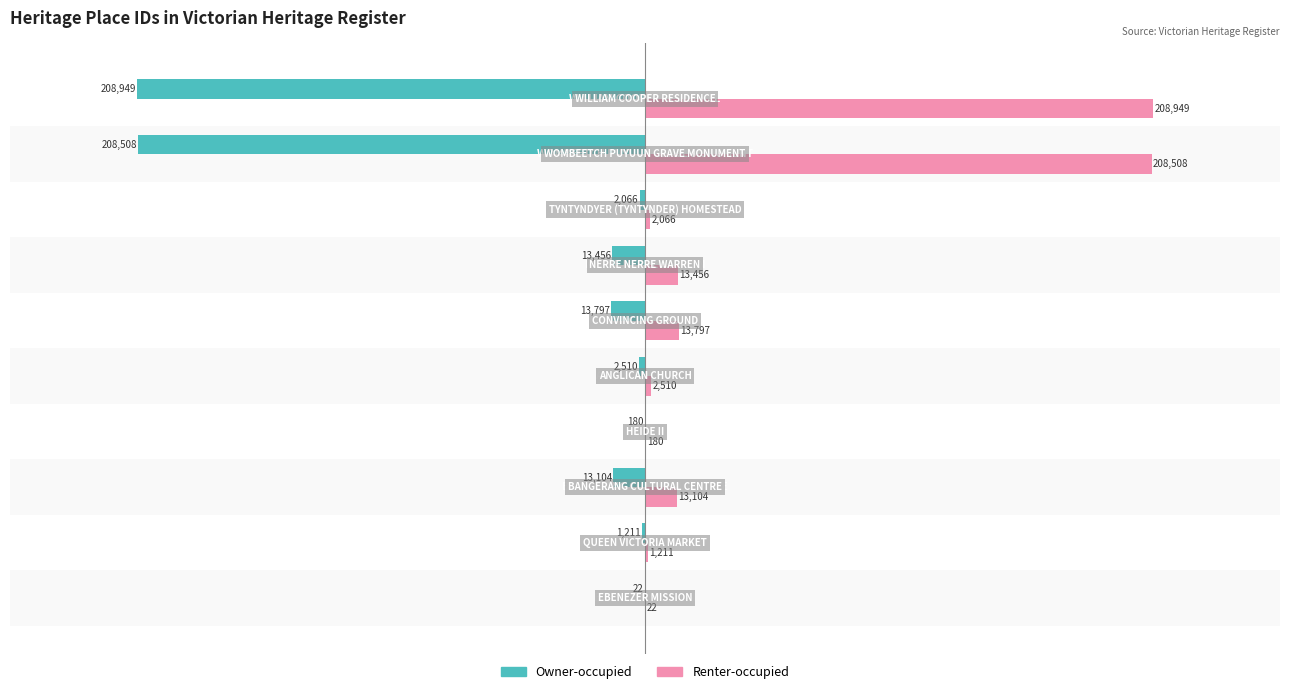

Which series has the largest total across all categories?

Renter-occupied